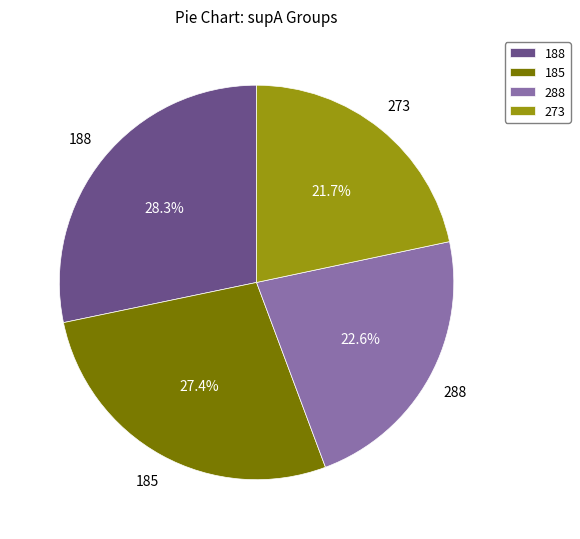

True or false: 188 accounts for 1% of the total.

False